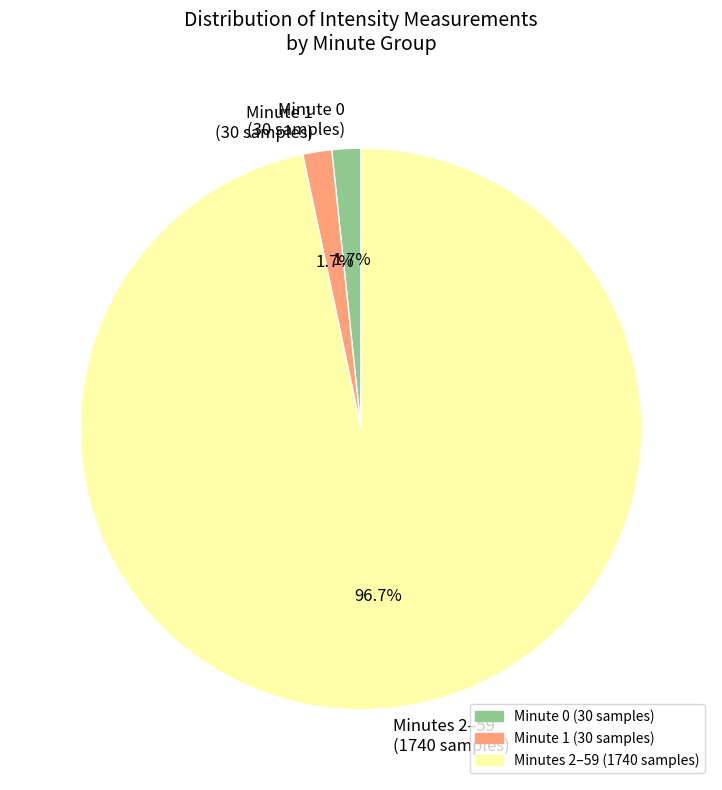

How many segments does this pie chart have?

3